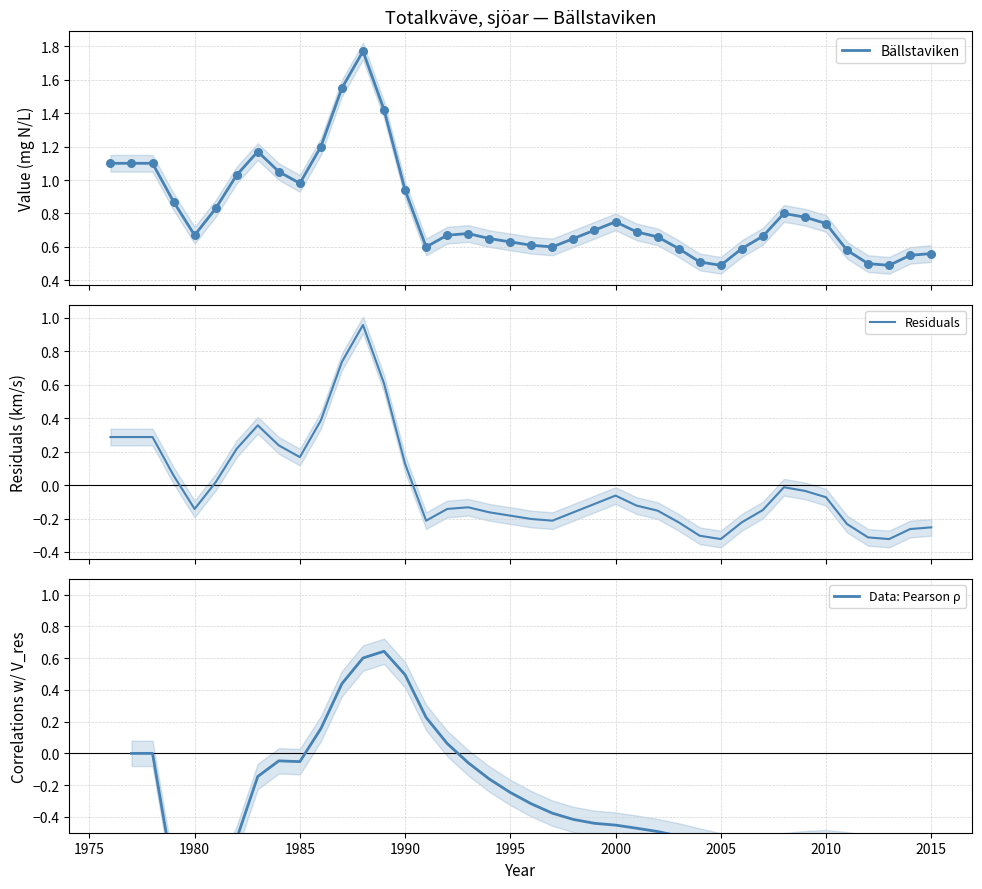

Approximately how many times larger is the value at 2008 compared to 1976?

0.7